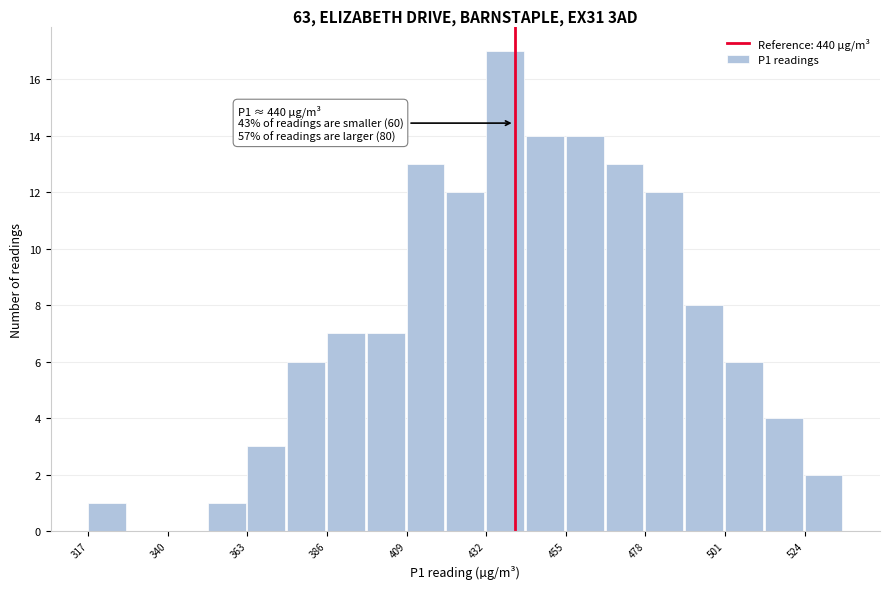

Read against the x-axis, roughly where is the centre of the tallest bar?

435